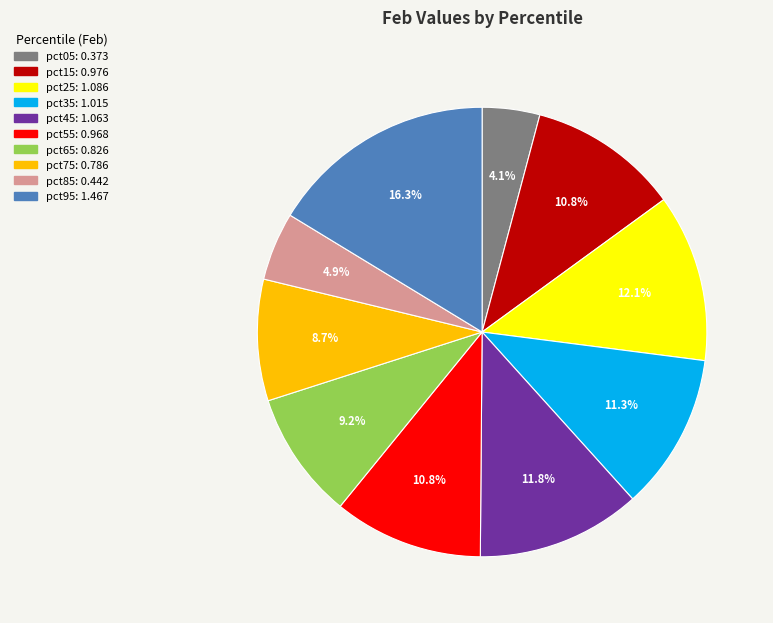

The pct85 slice represents 5% of the pie. True or false?

True